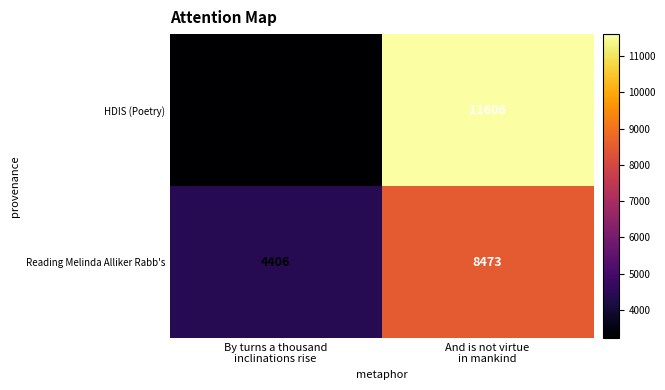

What is the greatest value displayed?

11606